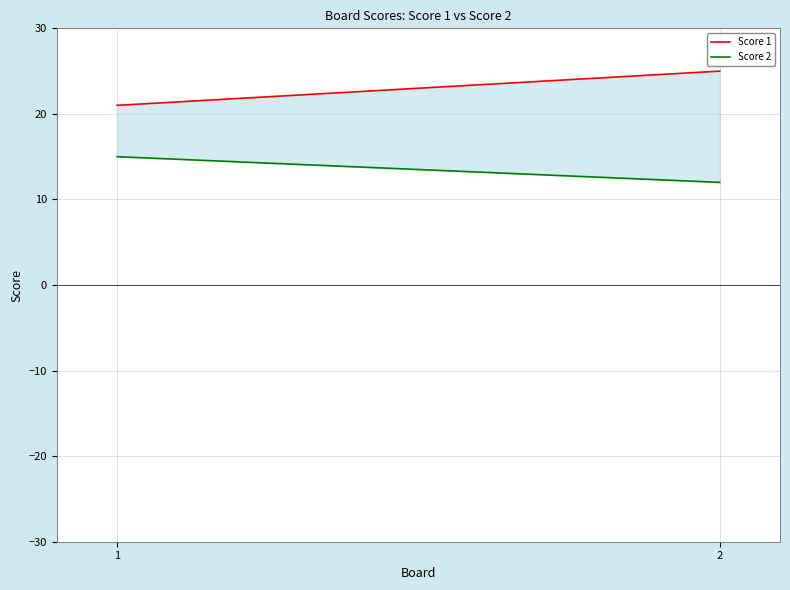

What is the value of the Score 2 point at the 2nd from the left?

12